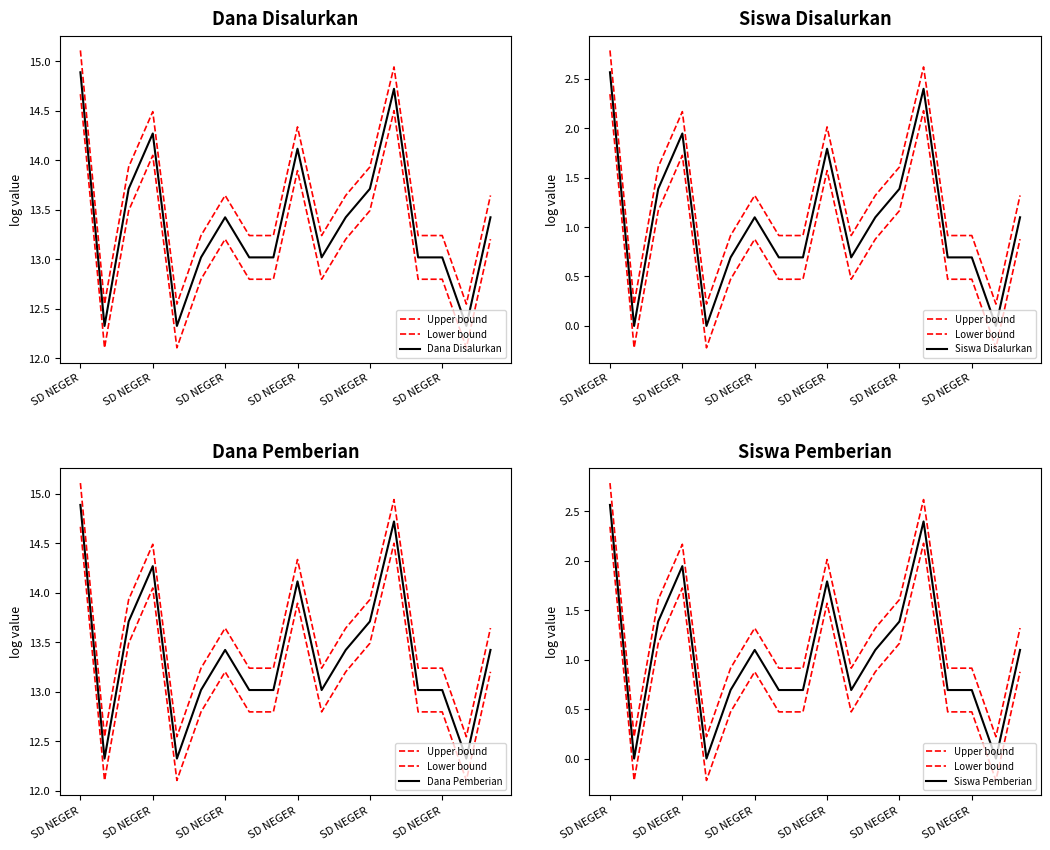

At how many categories does at least one series exceed 7?

18